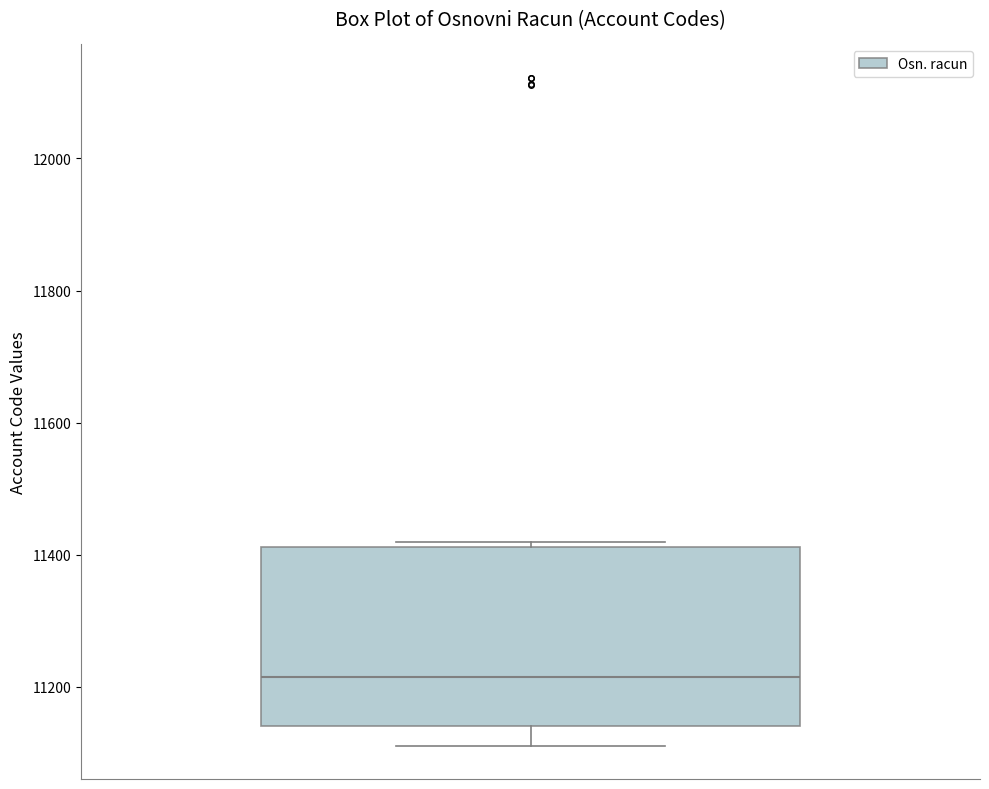

Read this box plot against the y-axis: the position of the median line, the range covered by the box, and the ends of both whiskers. The values are not printed on the chart, so give them approximately, as read against the axis.

median 11220, box 11140 to 11420, whiskers 11120 to 11420 (just above the box's upper edge)